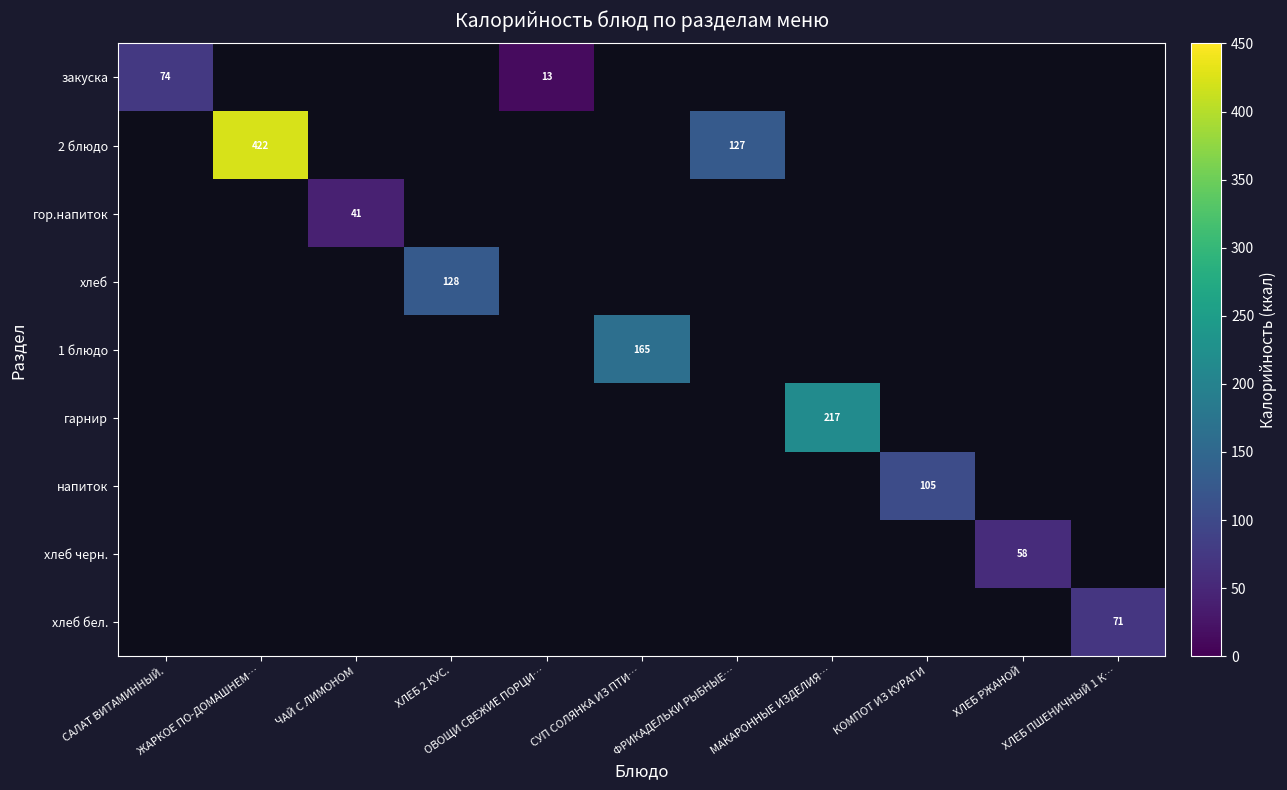

Which category has the lowest value across all series?

ОВОЩИ СВЕЖИЕ ПОРЦИ…